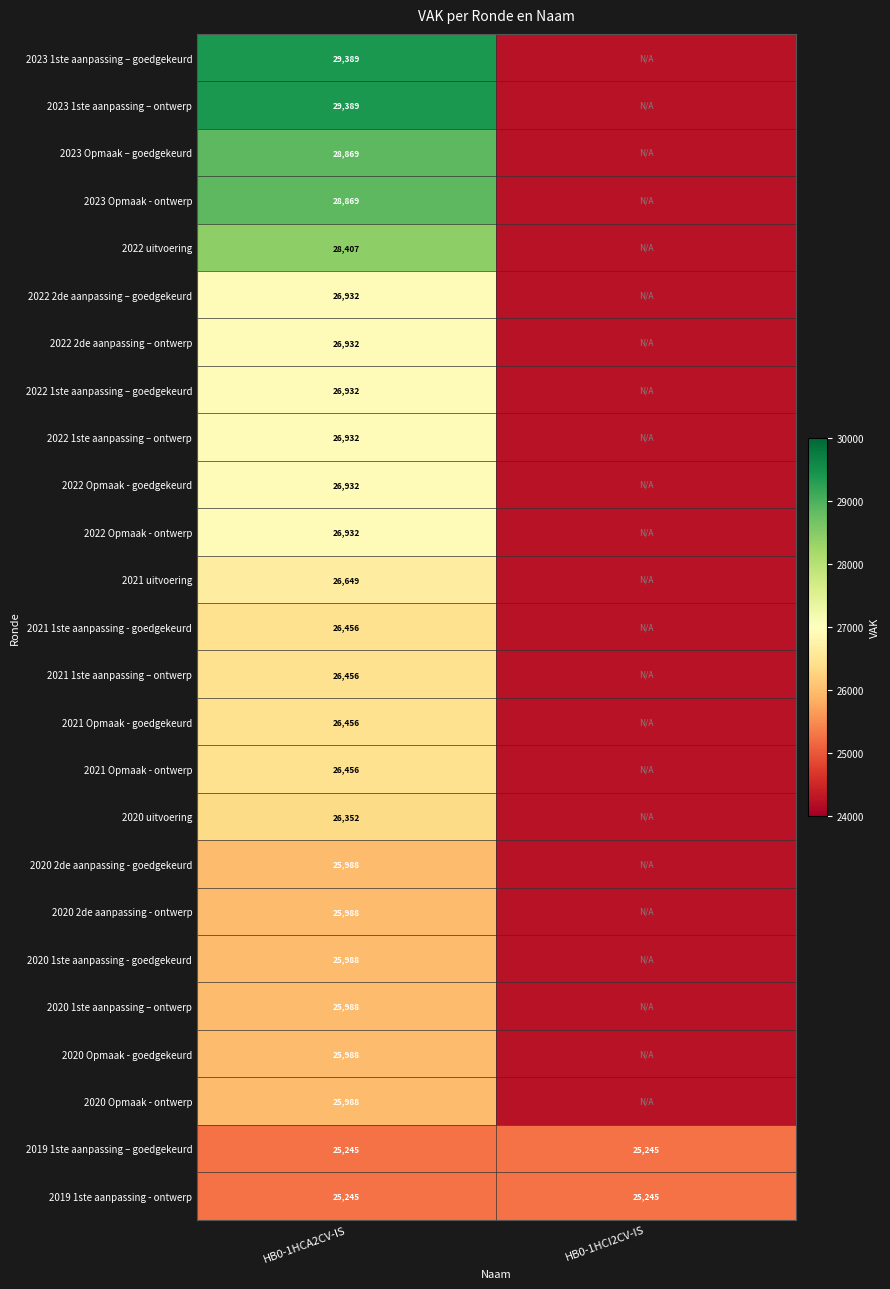

What is the minimum value shown in the chart?

24245